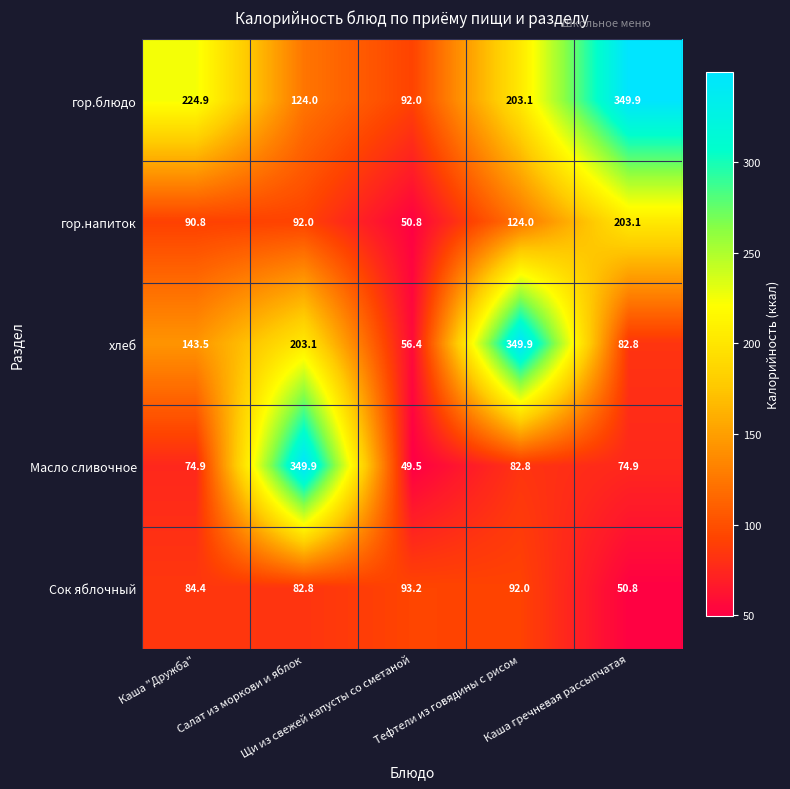

At how many categories does at least one series exceed 56?

5